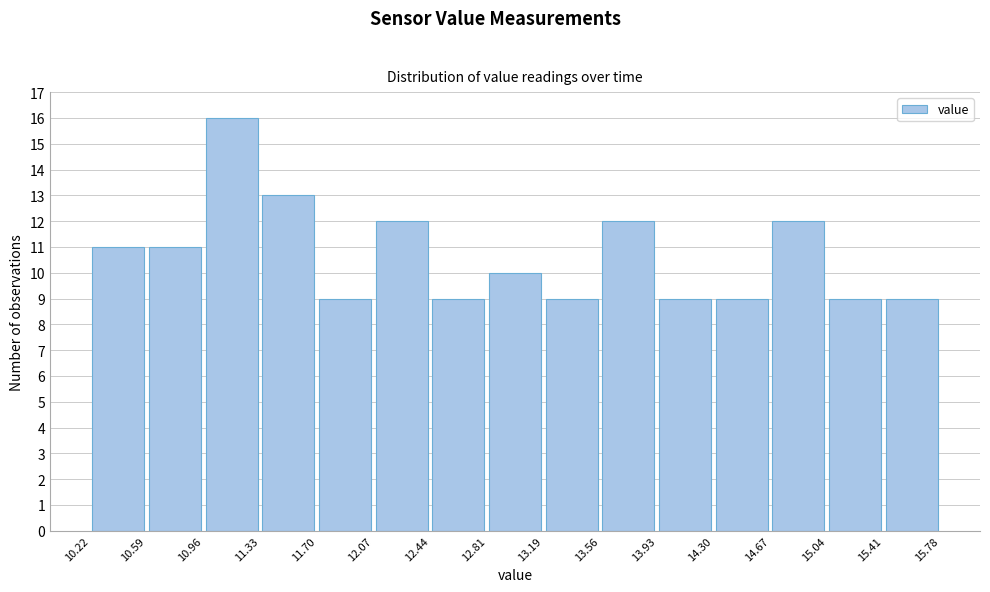

Reading left to right, list every bar in this chart as the range it spans on the x-axis followed by its height. The values are not printed on the chart, so give them approximately, as read against the axis.

10.22 to 10.59: 11
10.59 to 10.96: 11
10.96 to 11.33: 16
11.33 to 11.70: 13
11.70 to 12.07: 9
12.07 to 12.44: 12
12.44 to 12.81: 9
12.81 to 13.19: 10
13.19 to 13.56: 9
13.56 to 13.93: 12
13.93 to 14.30: 9
14.30 to 14.67: 9
14.67 to 15.04: 12
15.04 to 15.41: 9
15.41 to 15.78: 9